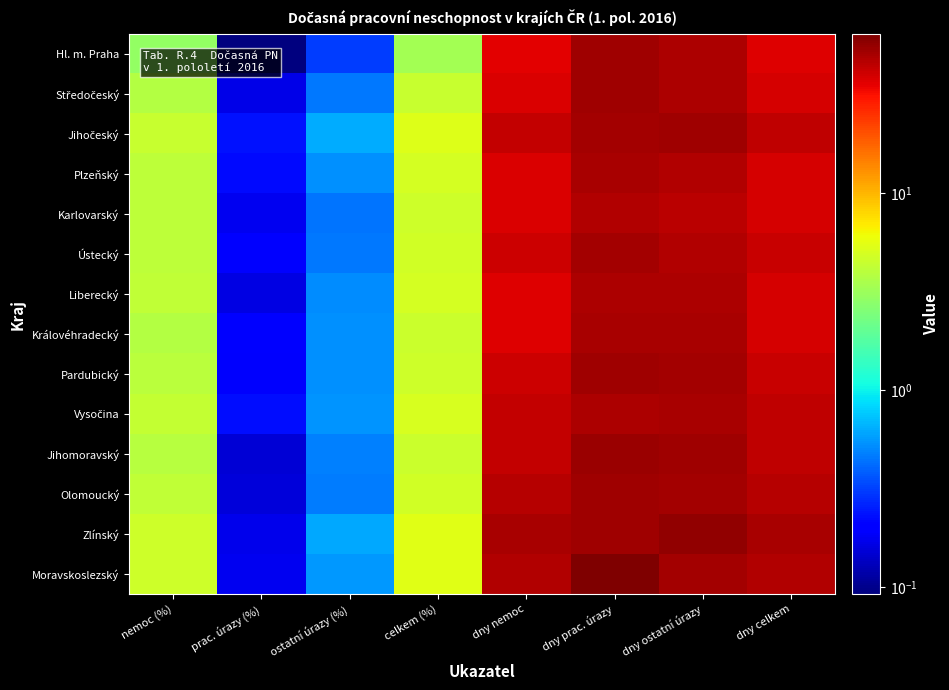

What is the total value across all series at celkem (%)?

66.7